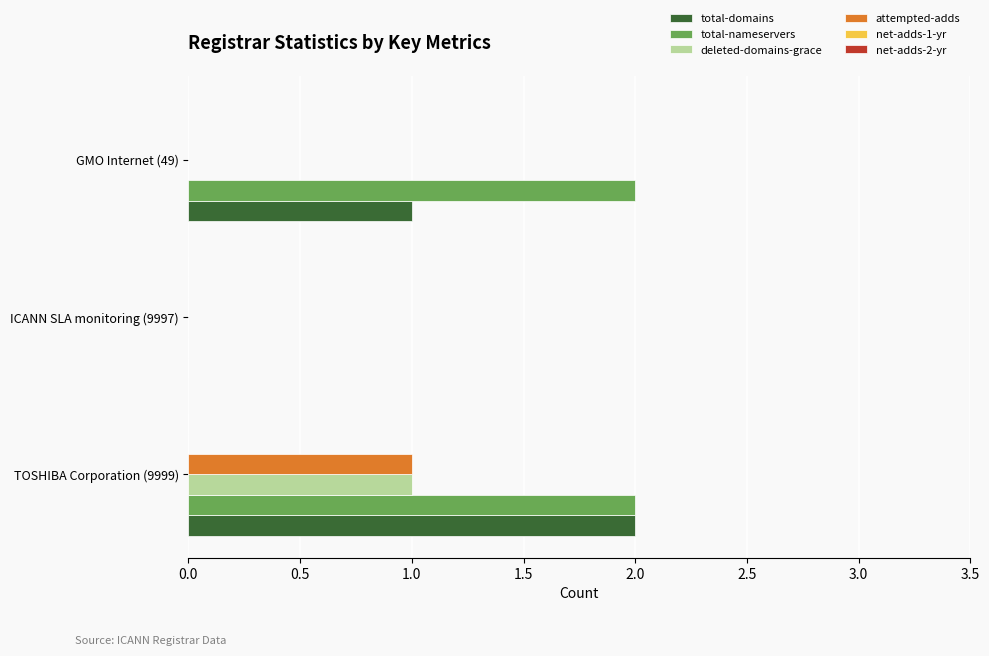

Count the number of categories in the chart.

3